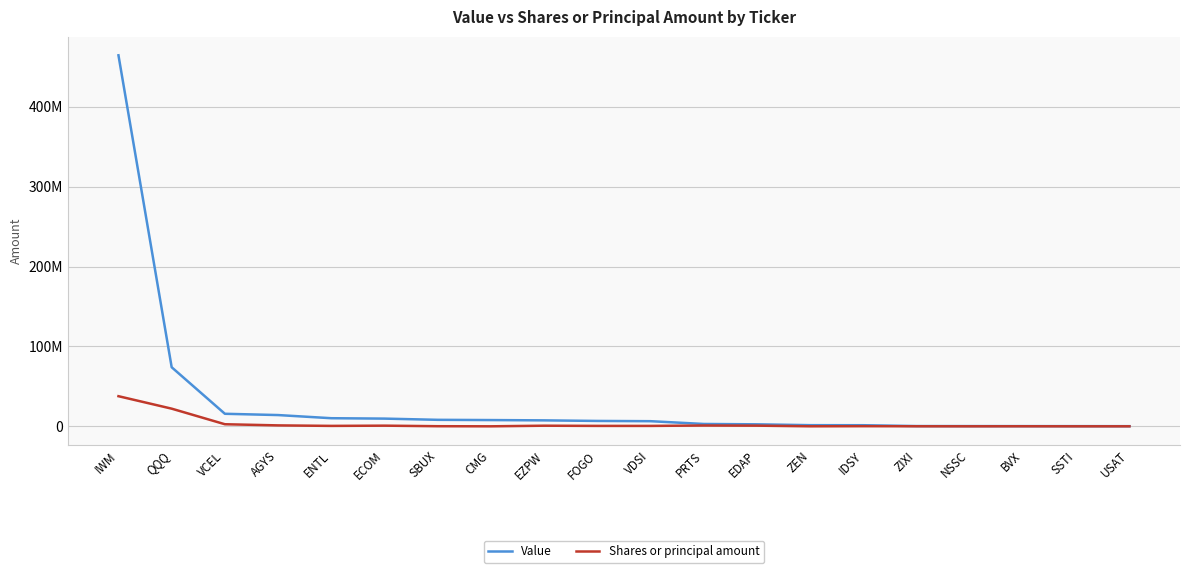

What is the label of the 8th point from the right?

EDAP